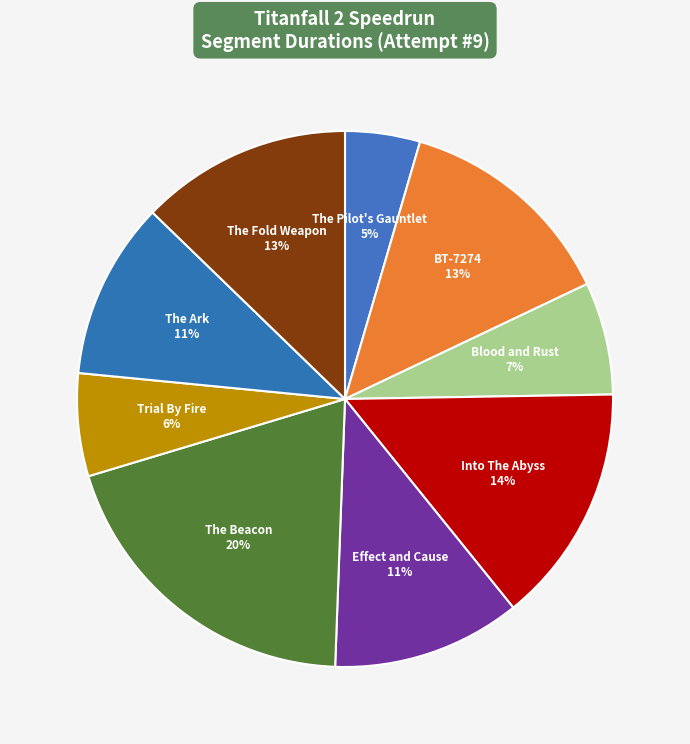

How many slices are in this pie chart?

9